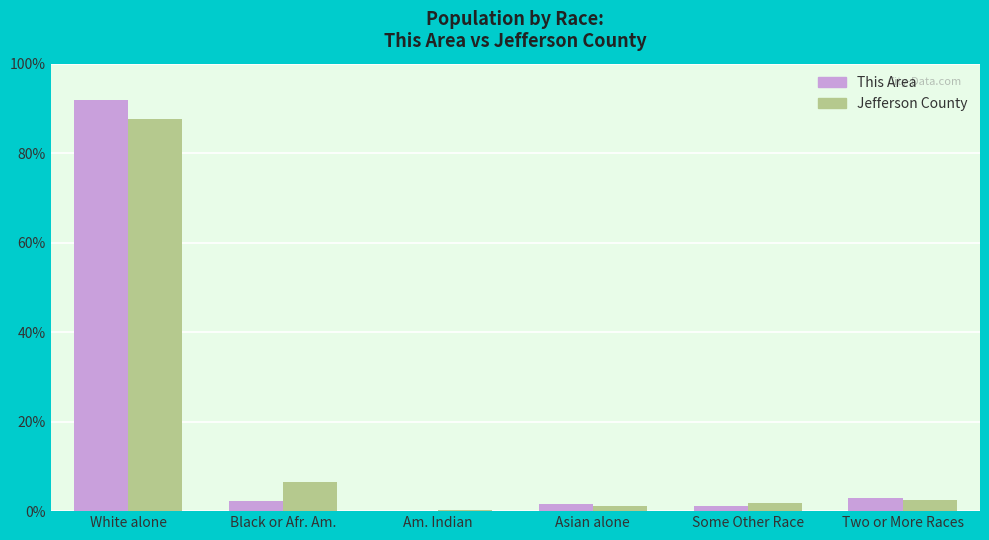

What is the approximate value of This Area at Some Other Race?

1.2